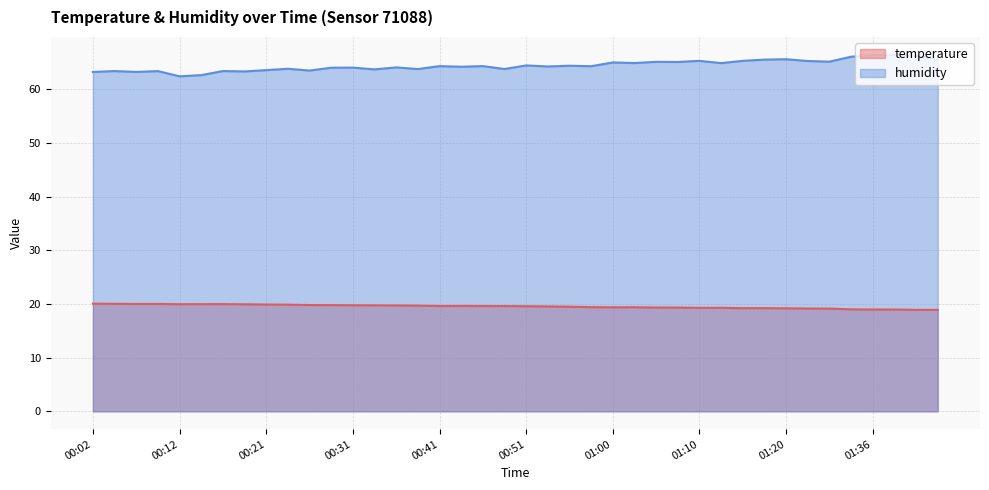

At which label does humidity reach its minimum?

00:12